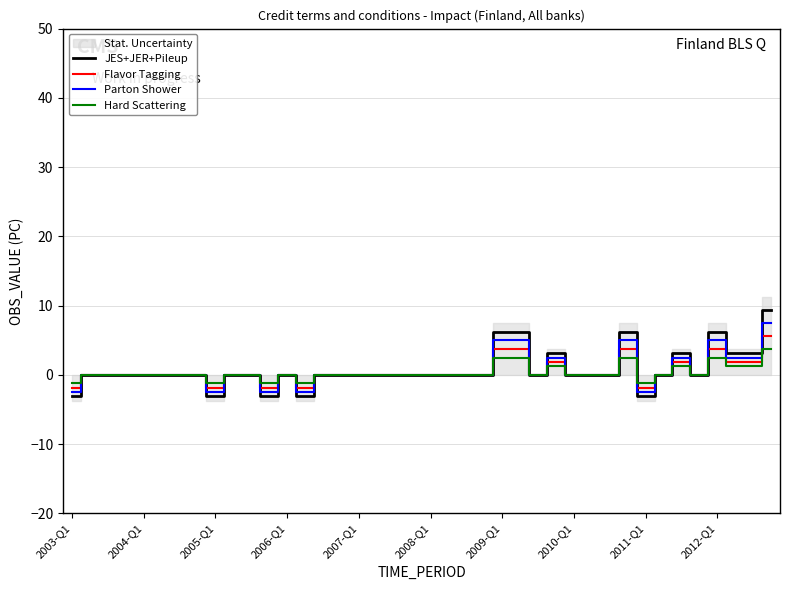

What is the difference between the second highest and minimum values in the Hard Scattering series?

3.8